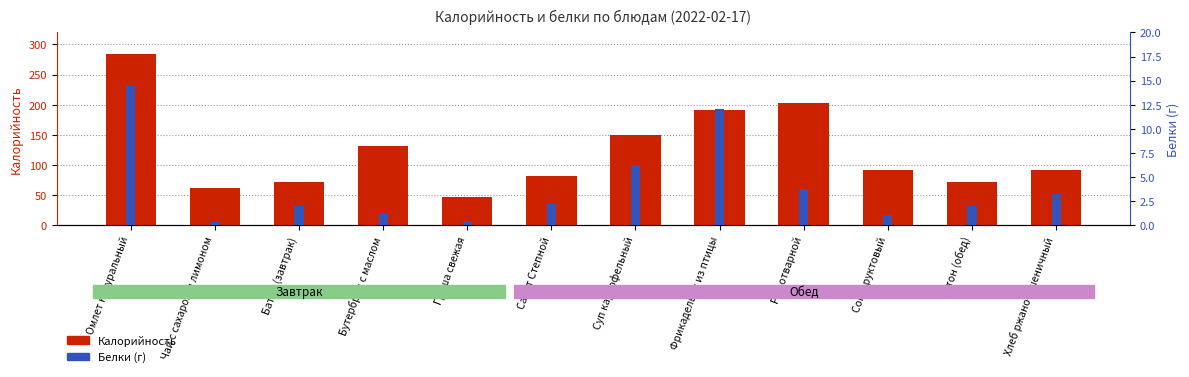

How many bars are there in each group?

2